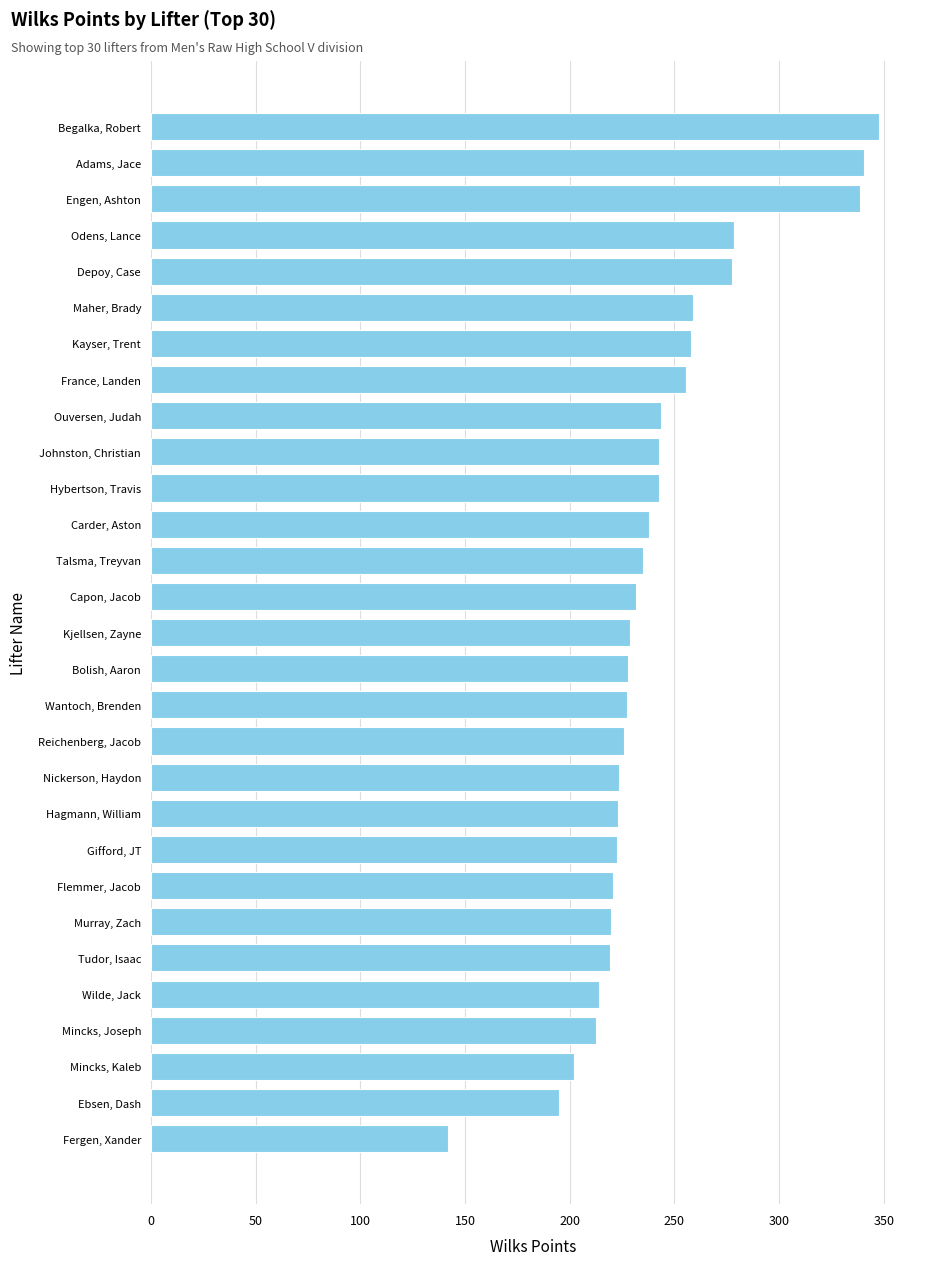

The chart shows a value of 238.0 at Carder, Aston. True or false?

True